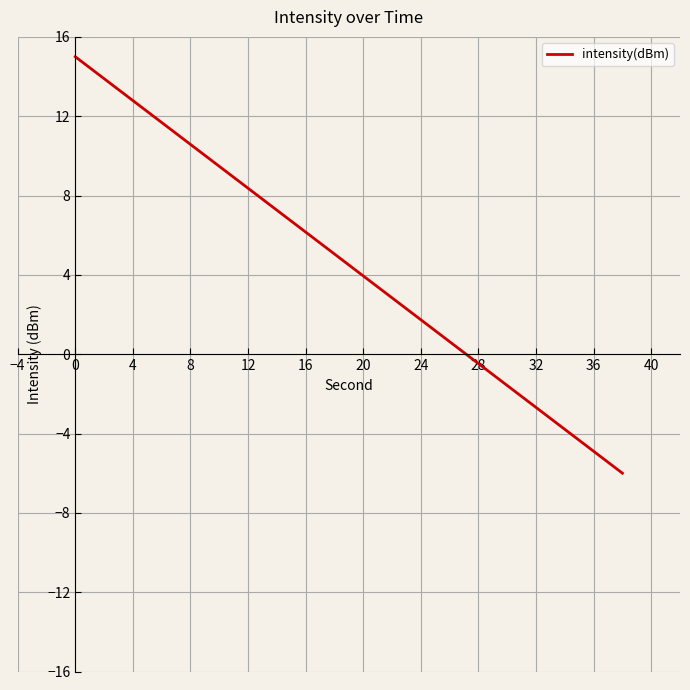

How many positive values are there?

14